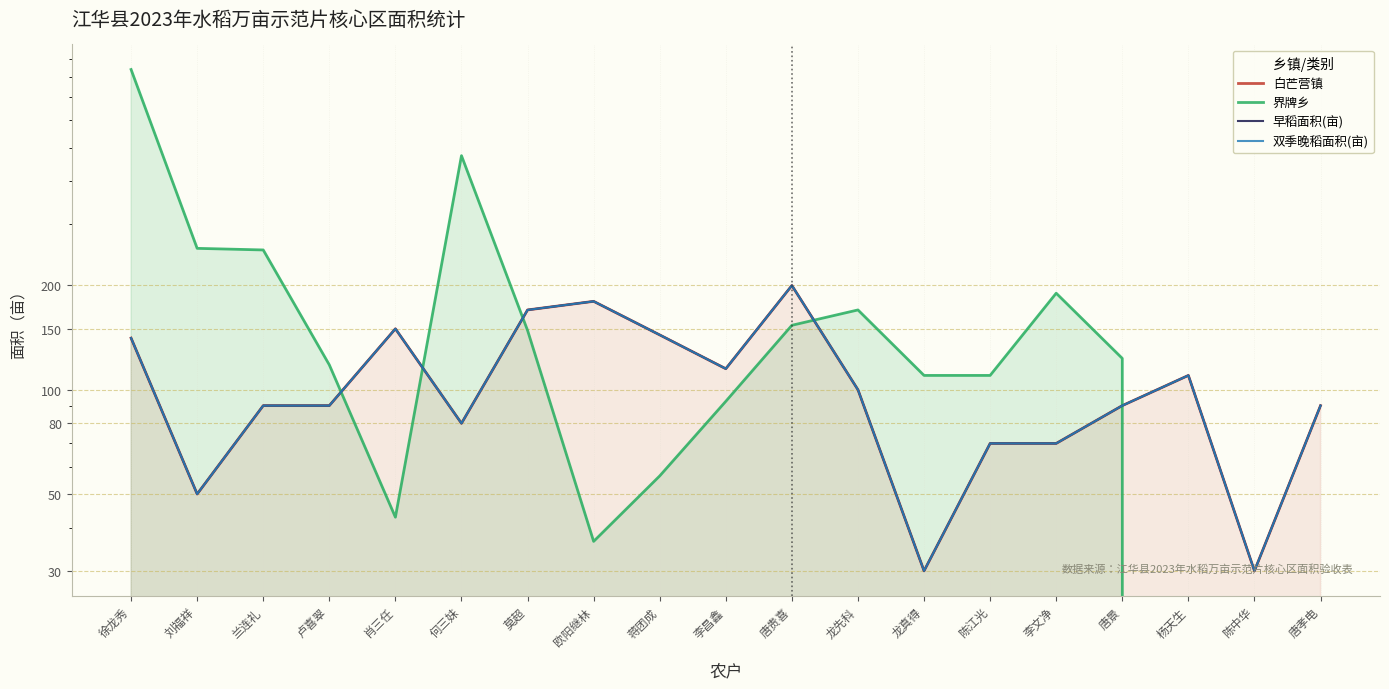

Is it true that 早稻面积(亩) equals 244.3 at 肖三任?

False